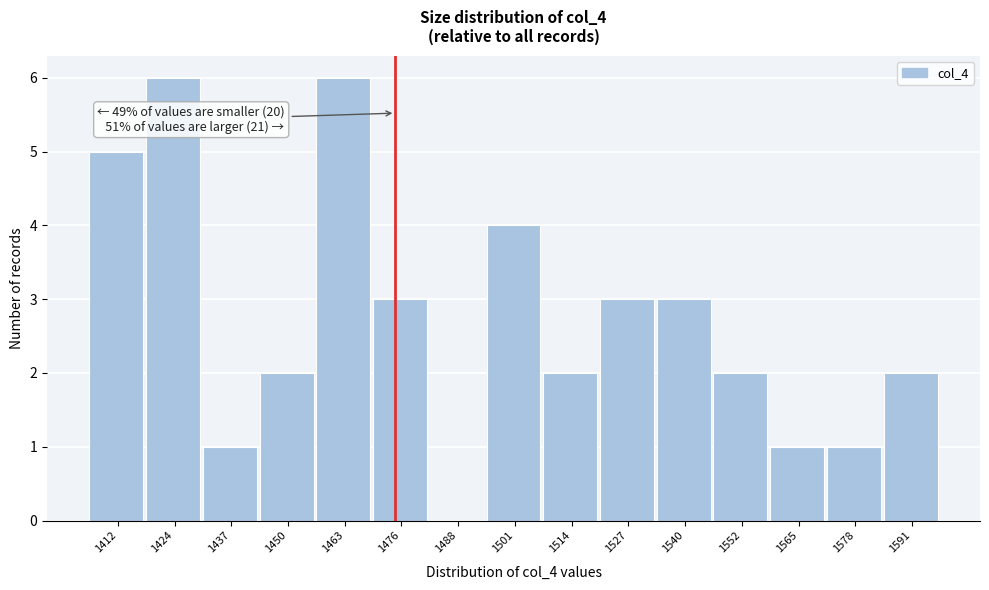

Reading left to right, transcribe all the data shown in this chart.

1412=5	1424=6	1437=1	1450=2	1463=6	1476=3	1488=0	1501=4	1514=2	1527=3	1540=3	1552=2	1565=1	1578=1	1591=2